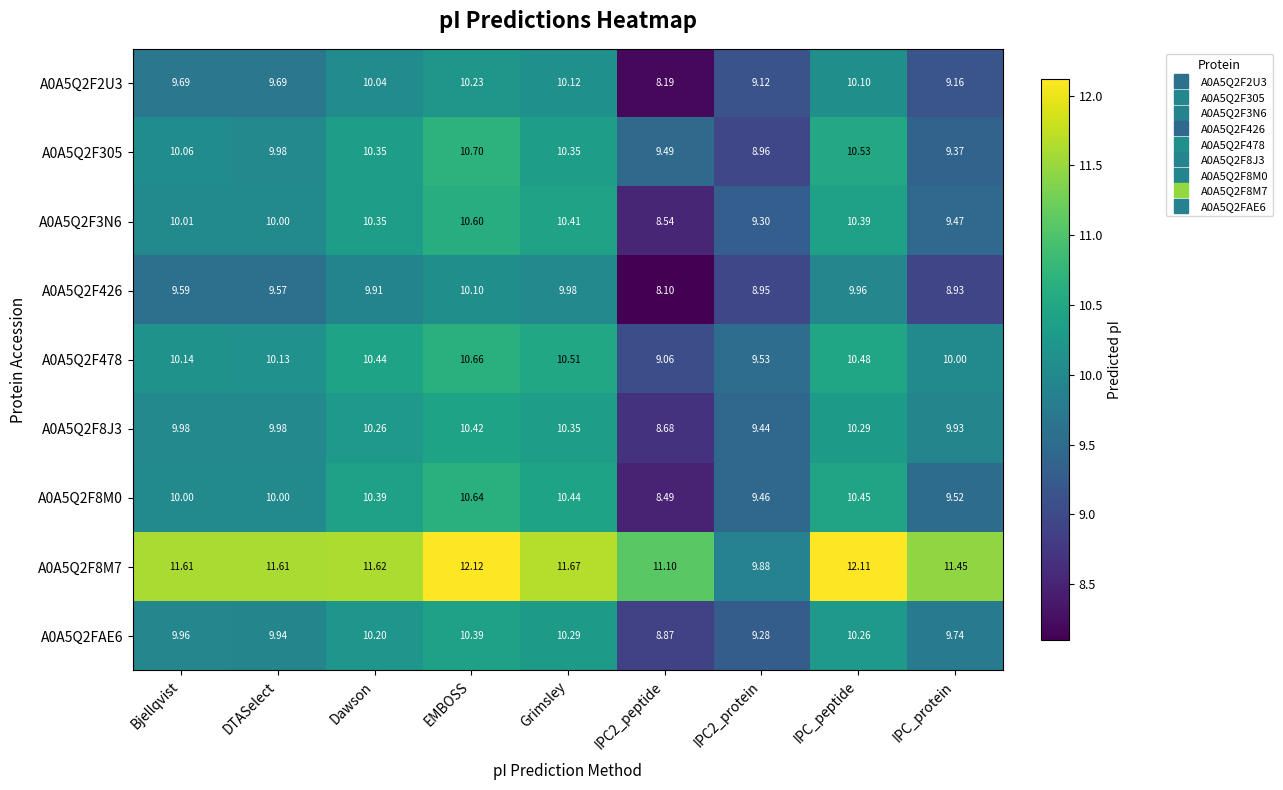

At which label does A0A5Q2F8M0 reach its peak?

EMBOSS